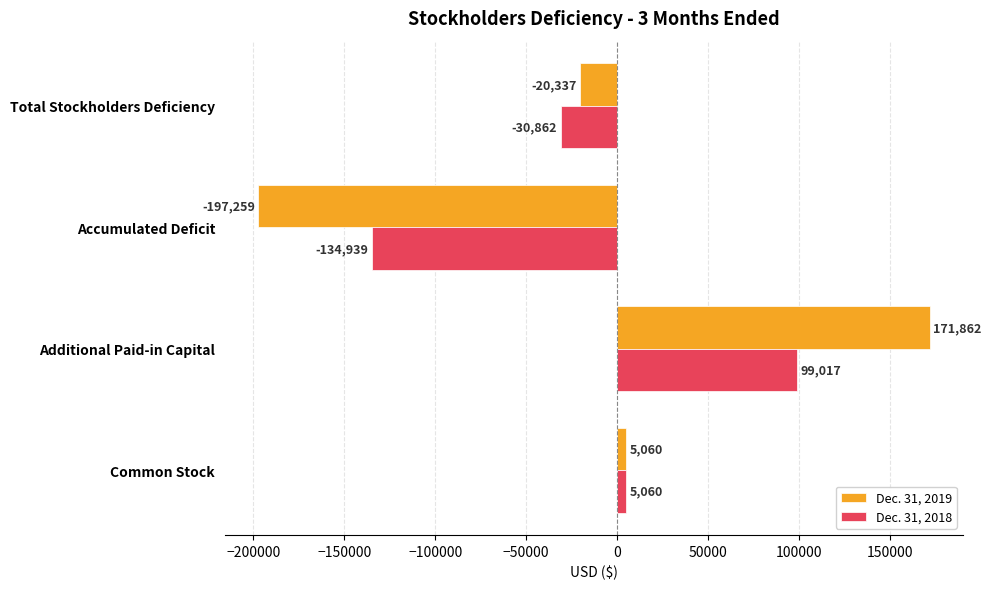

How many series are shown in this chart?

2